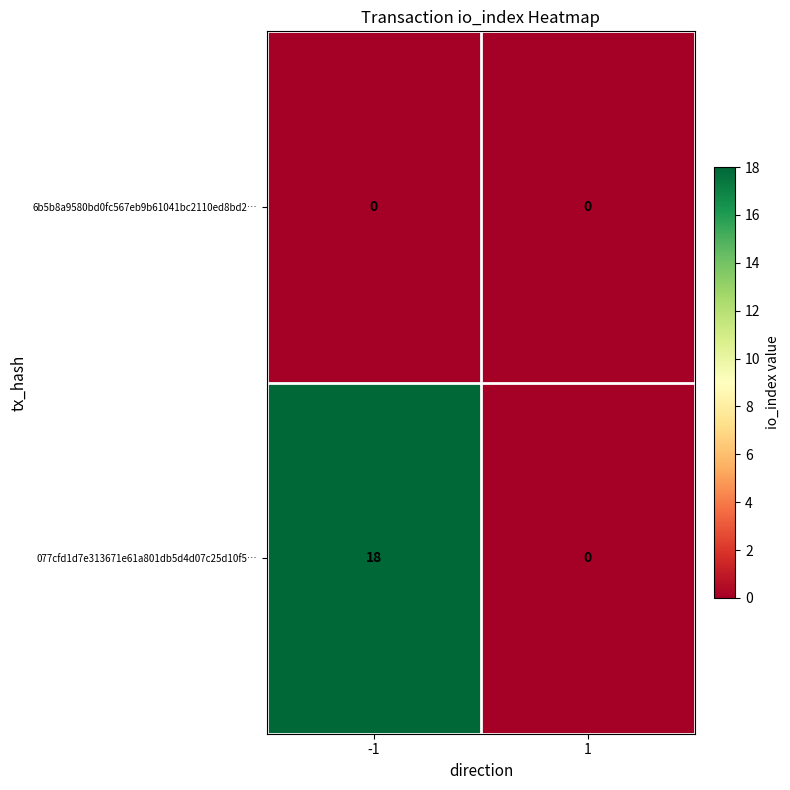

Which series changed the most between -1 and 1?

077cfd1d7e313671e61a801db5d4d07c25d10f5…